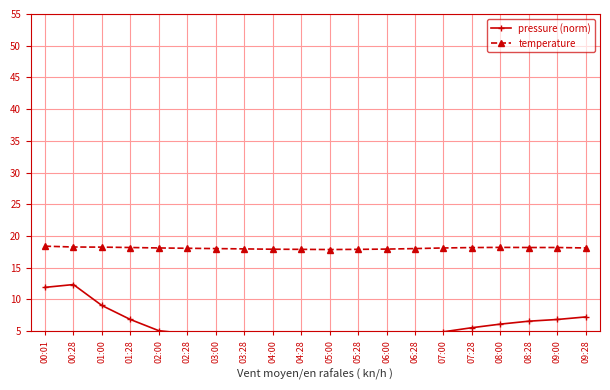

True or false: pressure (norm) has more than 0 interior local peaks.

True